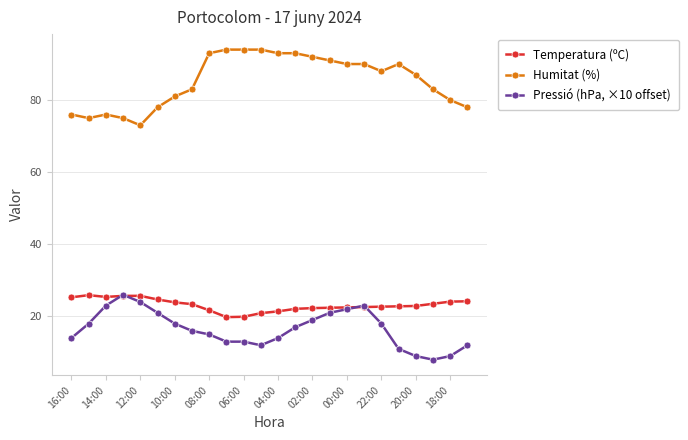

What is the highest value of the Pressió (hPa, ×10 offset) series?

26.0